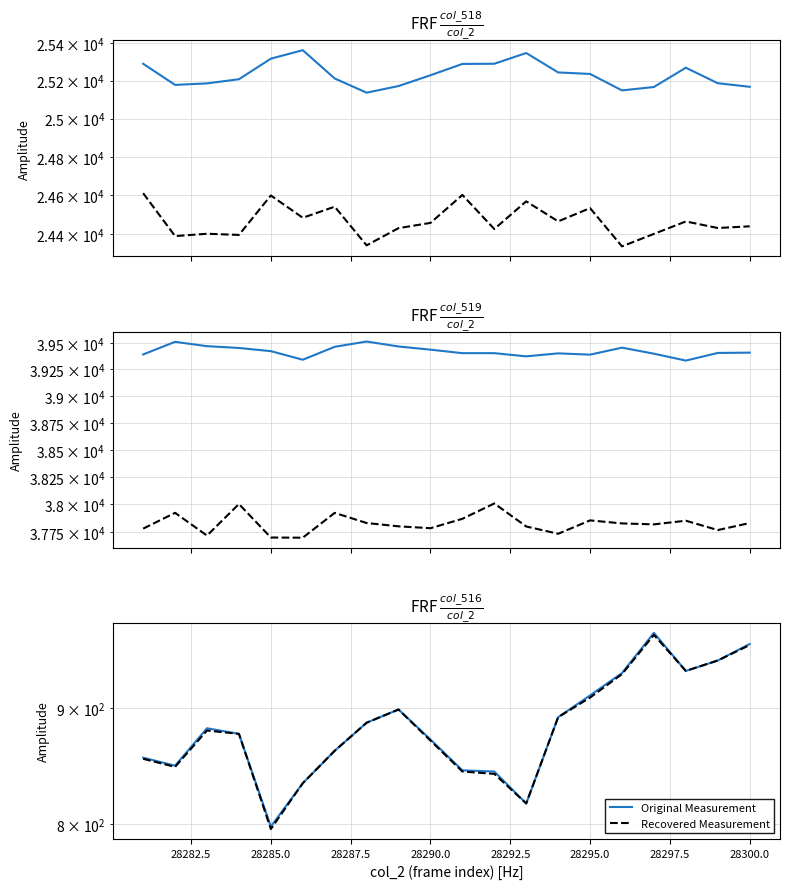

At how many categories does at least one series exceed 9237?

20